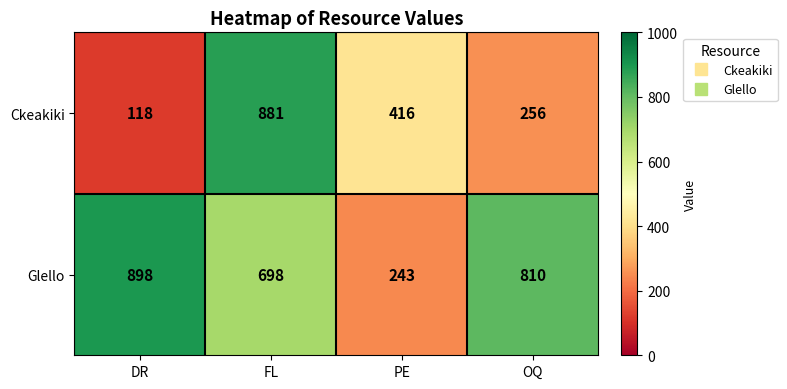

Which label corresponds to the smallest value in the chart?

DR